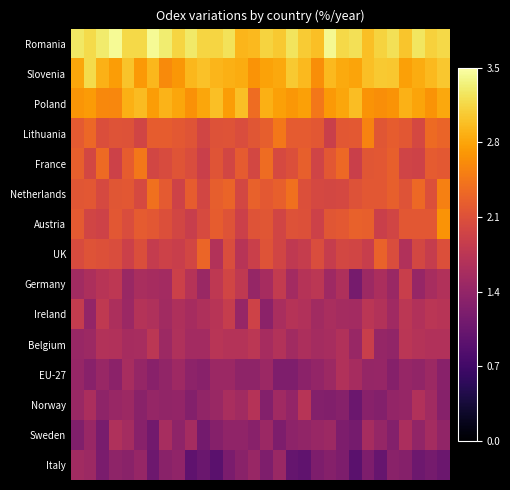

At how many categories does at least one series exceed 2?

30